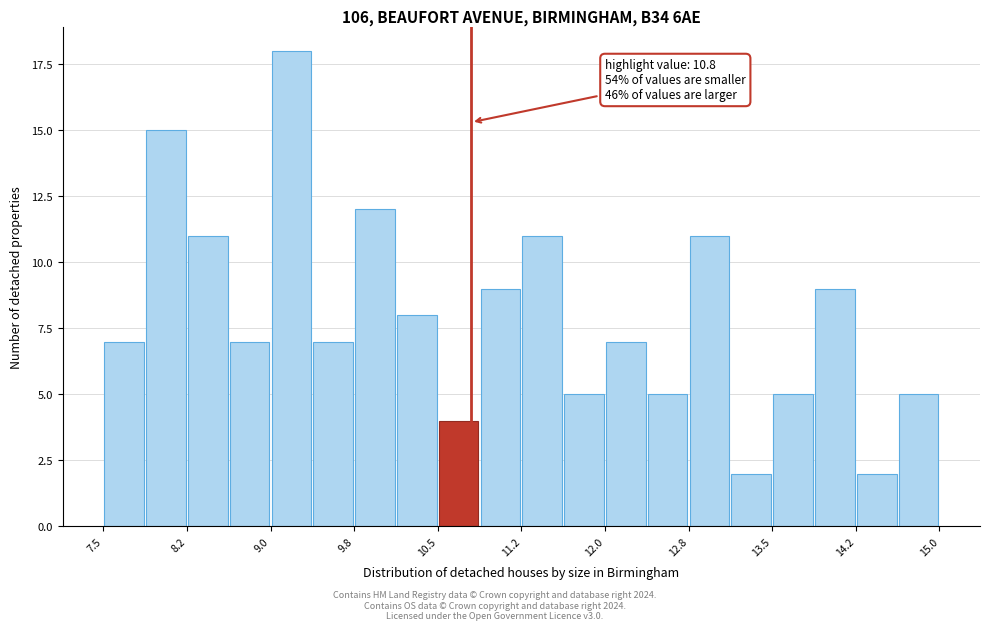

Around what value on the x-axis is the tallest bar? Give the approximate position of its centre, as read against the axis.

9.2